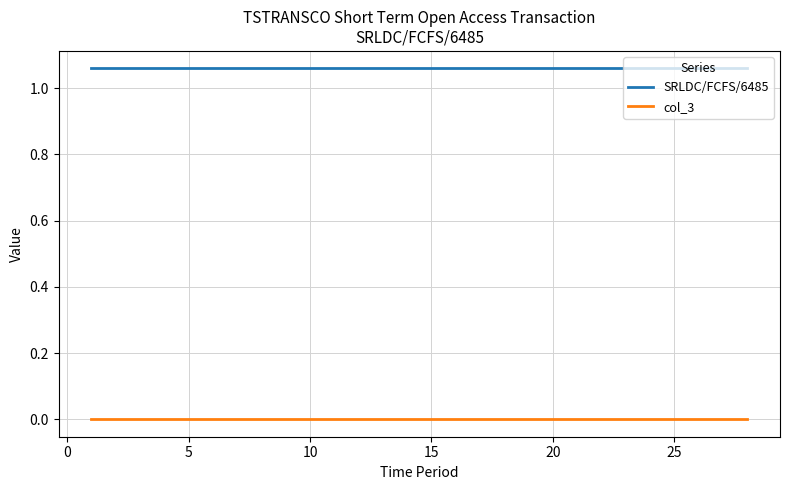

Which series has the largest total across all categories?

SRLDC/FCFS/6485